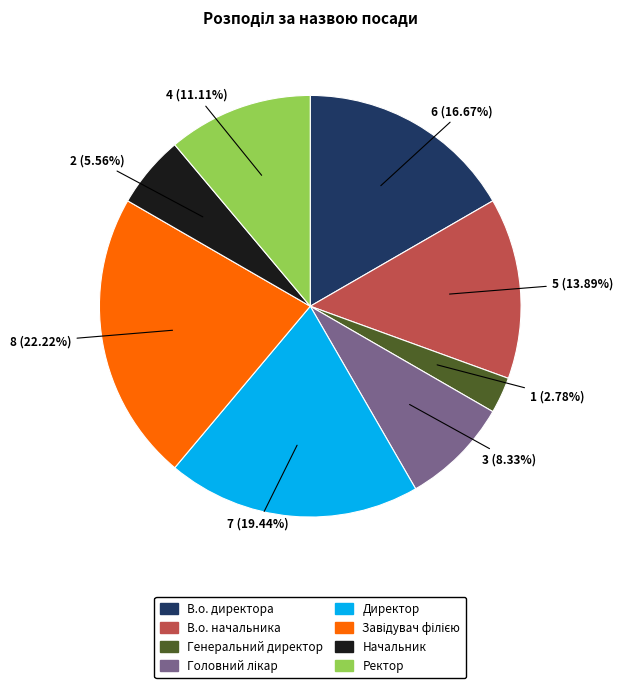

The Директор slice represents 31% of the pie. True or false?

False